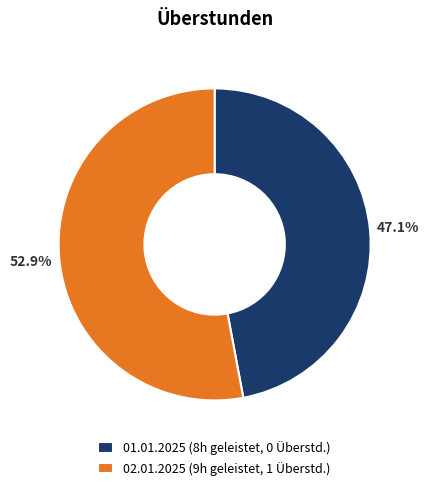

True or false: 01.01.2025 accounts for 1% of the total.

False